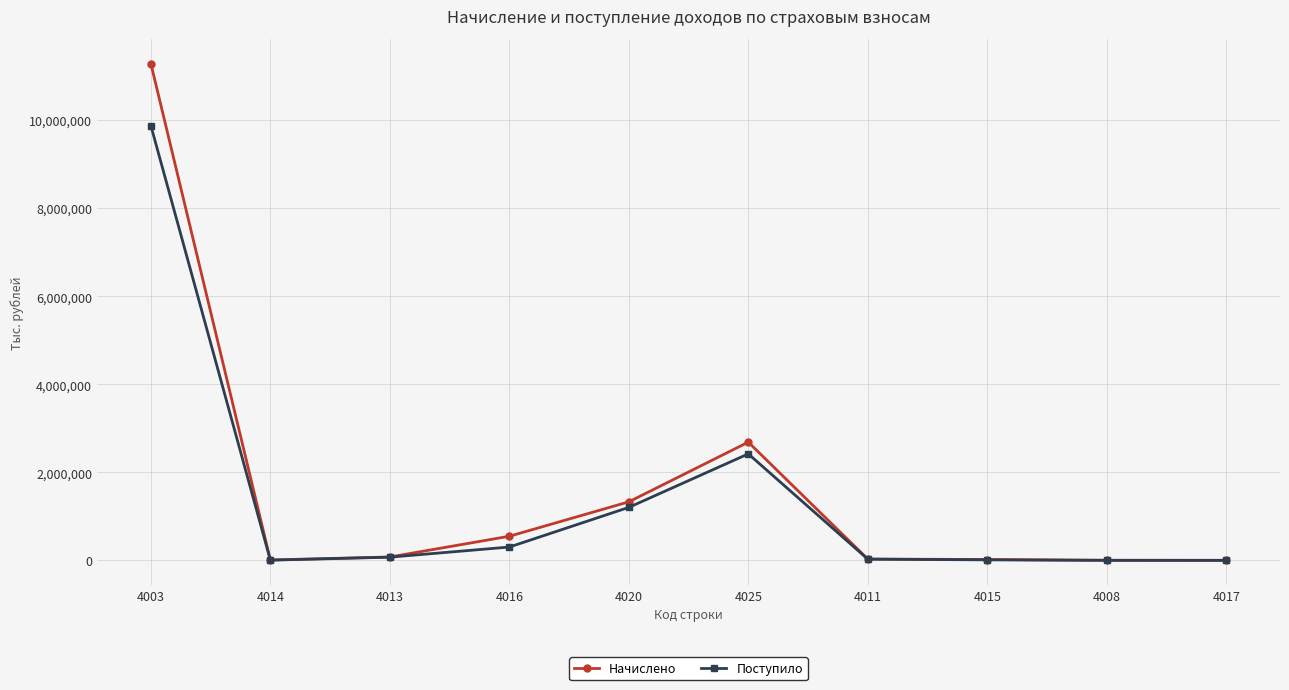

Which series has the largest range (max minus min)?

Начислено